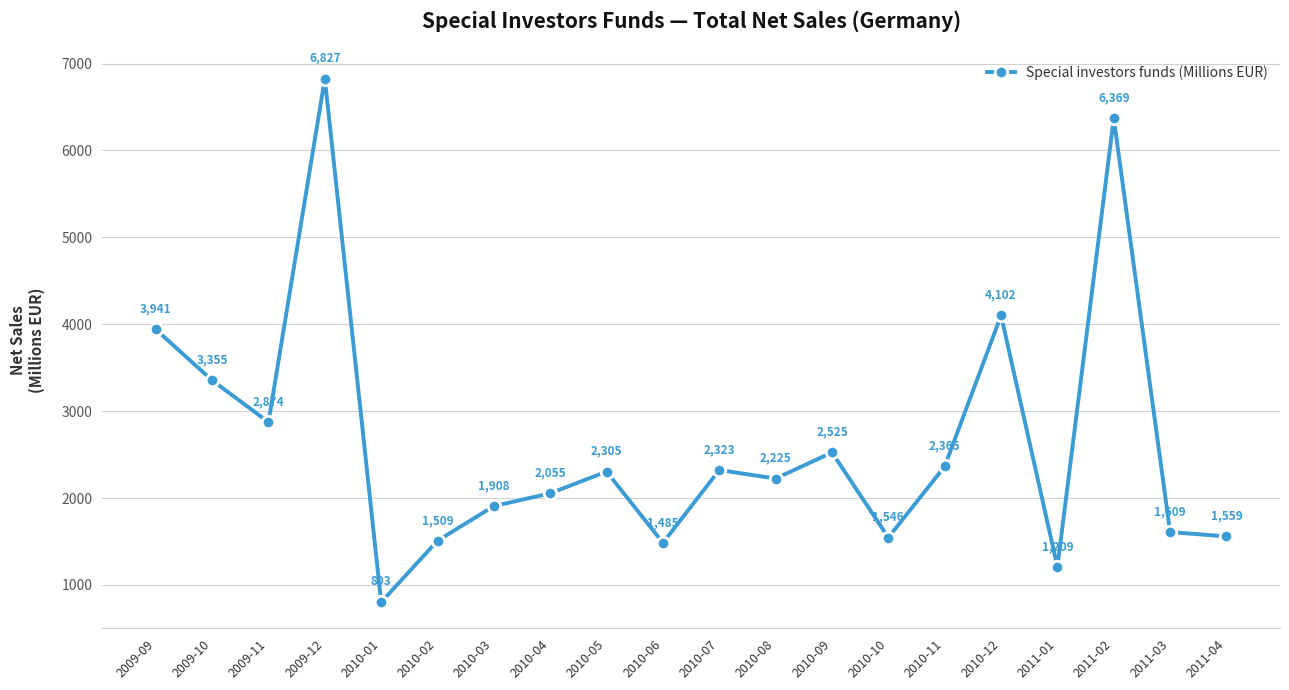

What is the difference between the maximum and minimum values?

6024